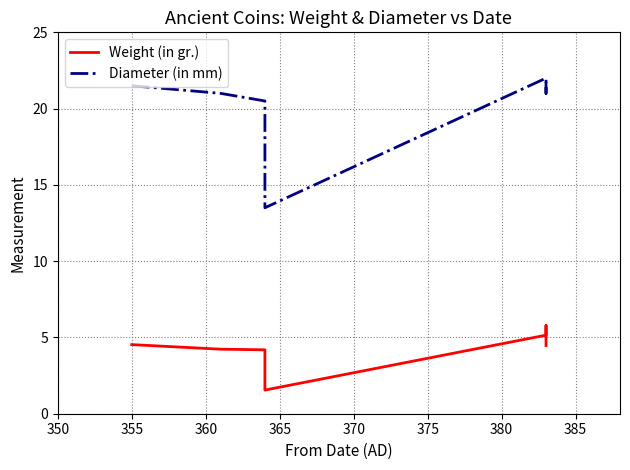

How many data points in Weight (in gr.) are above 4?

6